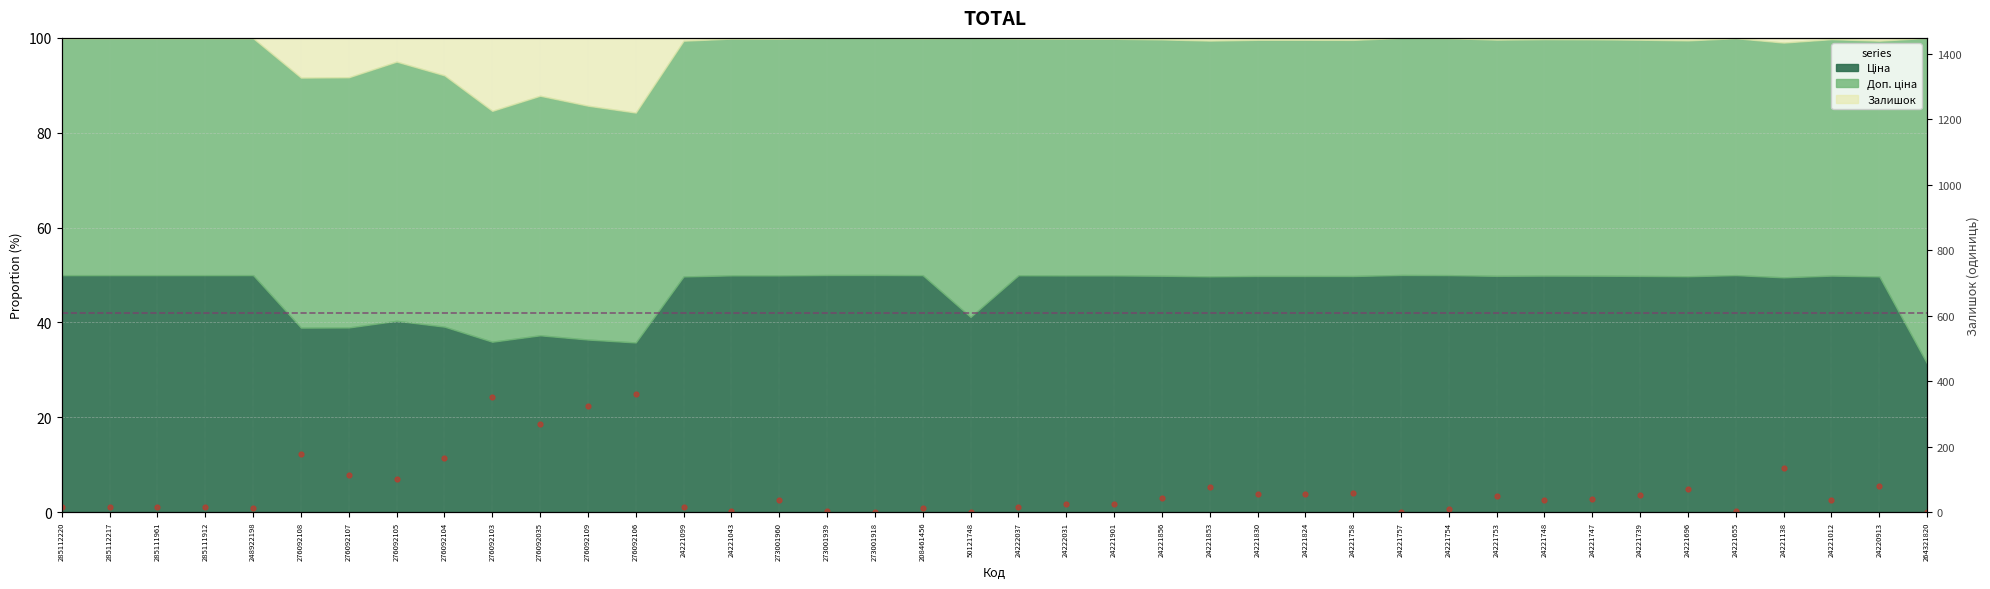

Reading left to right, list all the values displayed in this chart.

285112220=17	285112217=17	285111961=17	285111912=15	248922198=11	276092108=177	276092107=114	276092105=102	276092104=166	276092103=352	276092035=269	276092109=323	276092106=362	24221099=16	24221043=4	273001960=38	273001939=3	273001918=0	208461456=11	50121748=0	24222037=16	24222031=25	24221901=26	24221856=43	24221853=77	24221830=55	24221824=55	24221758=57	24221757=0	24221754=8	24221753=49	24221748=36	24221747=40	24221739=52	24221696=71	24221655=3	24221138=134	24221012=36	24220913=80	264321820=0